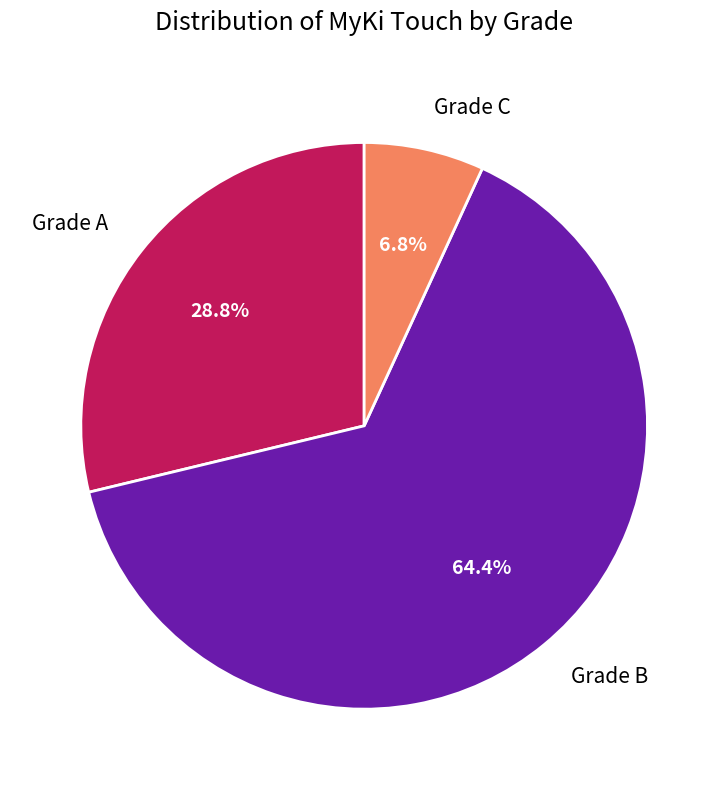

To the nearest percent, what portion does Grade B represent?

64%